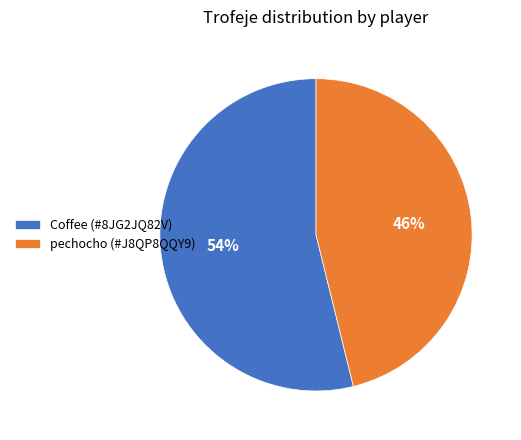

To the nearest percent, what portion does pechocho (#J8QP8QQY9) represent?

46%